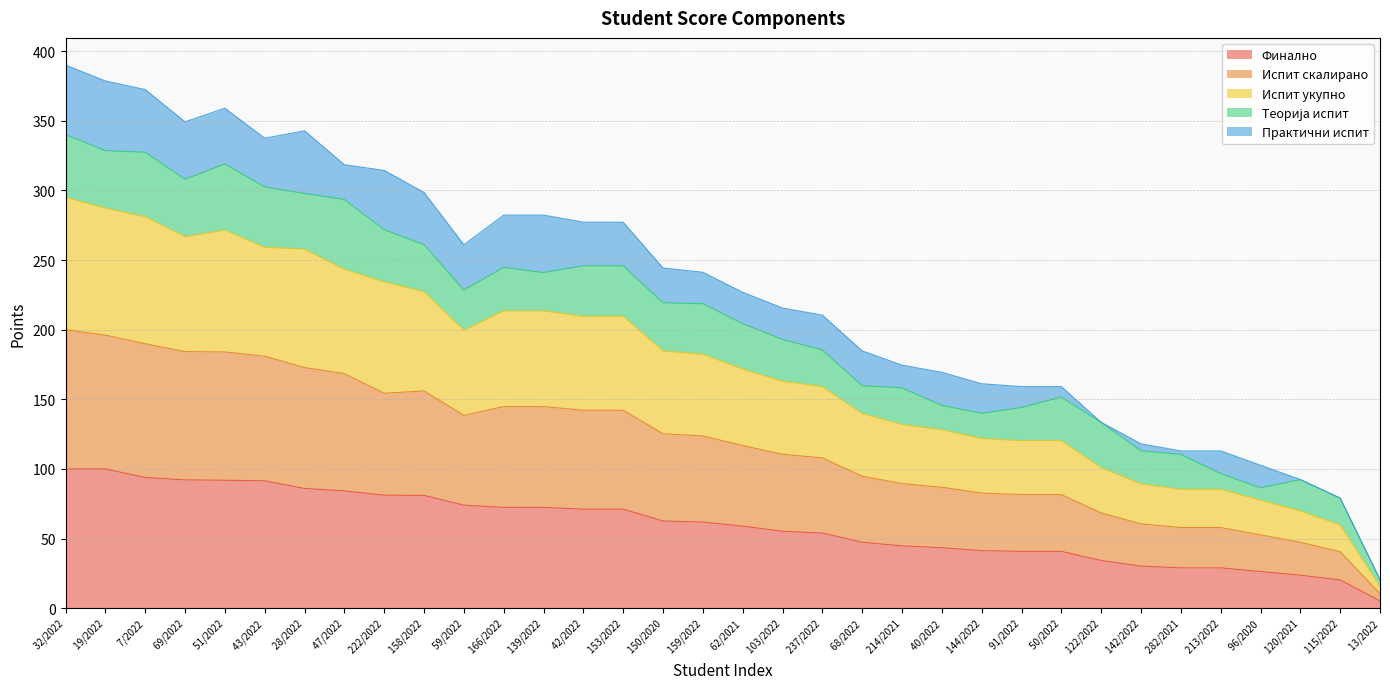

At which label is Финално closest to 52?

 237/2022